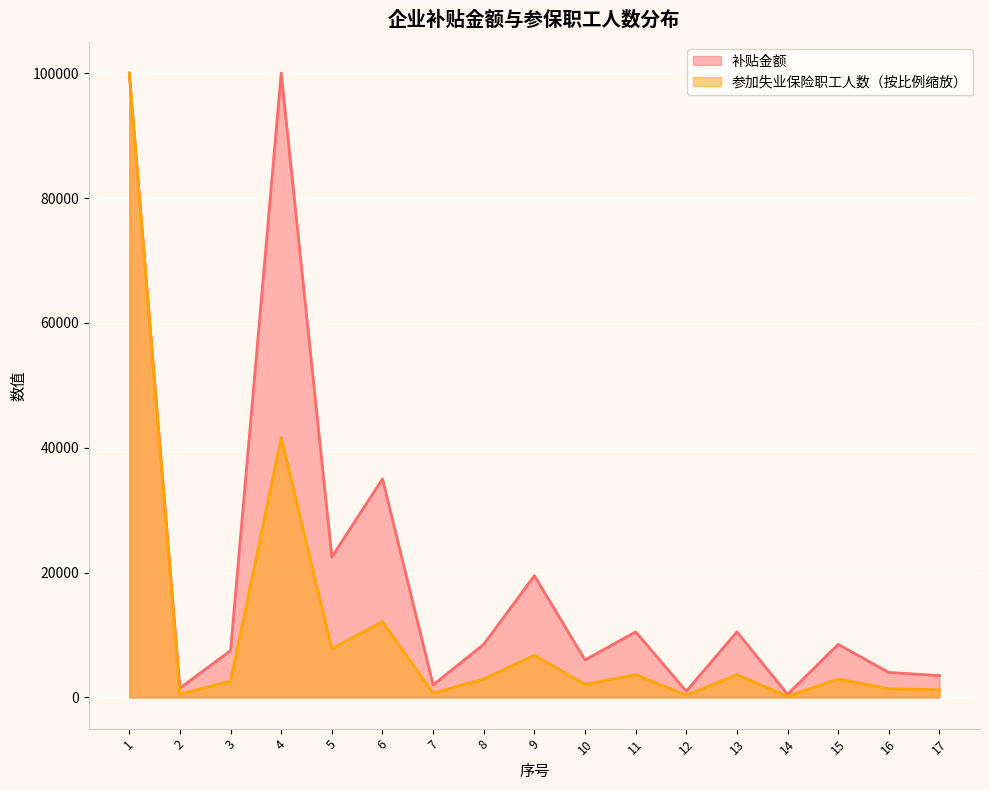

The 参加失业保险职工人数 series shows 5020.9 at 8. True or false?

False